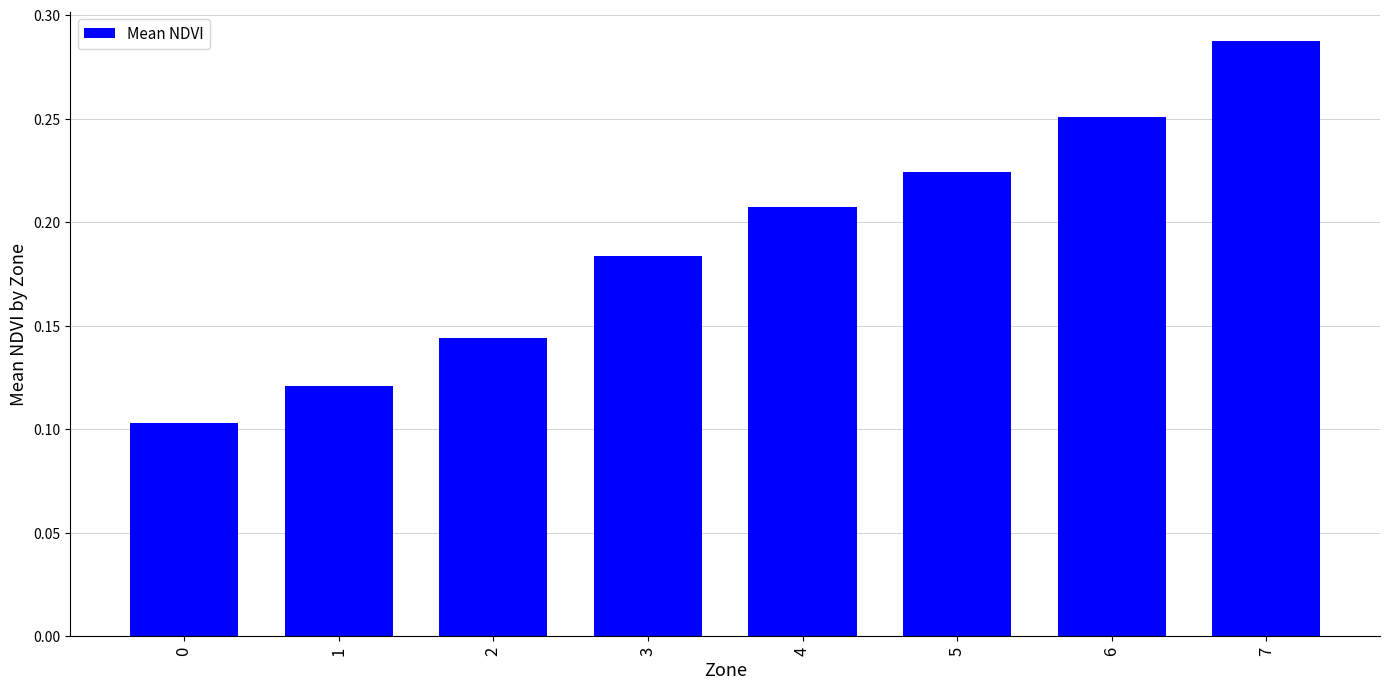

True or false: the data shows 0.1 at 0.

True